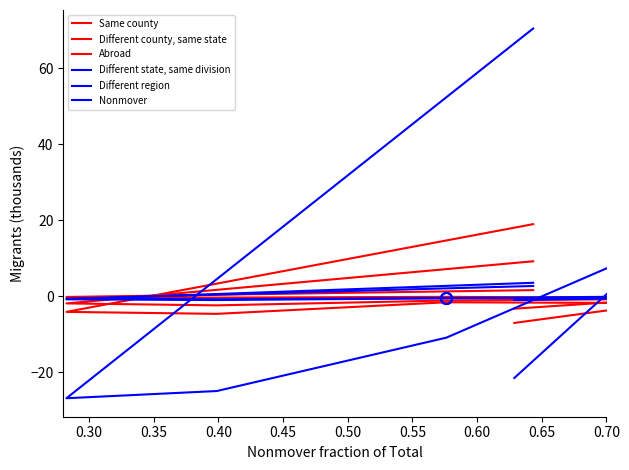

What value does the Different region series have at 0.50?

-1.0